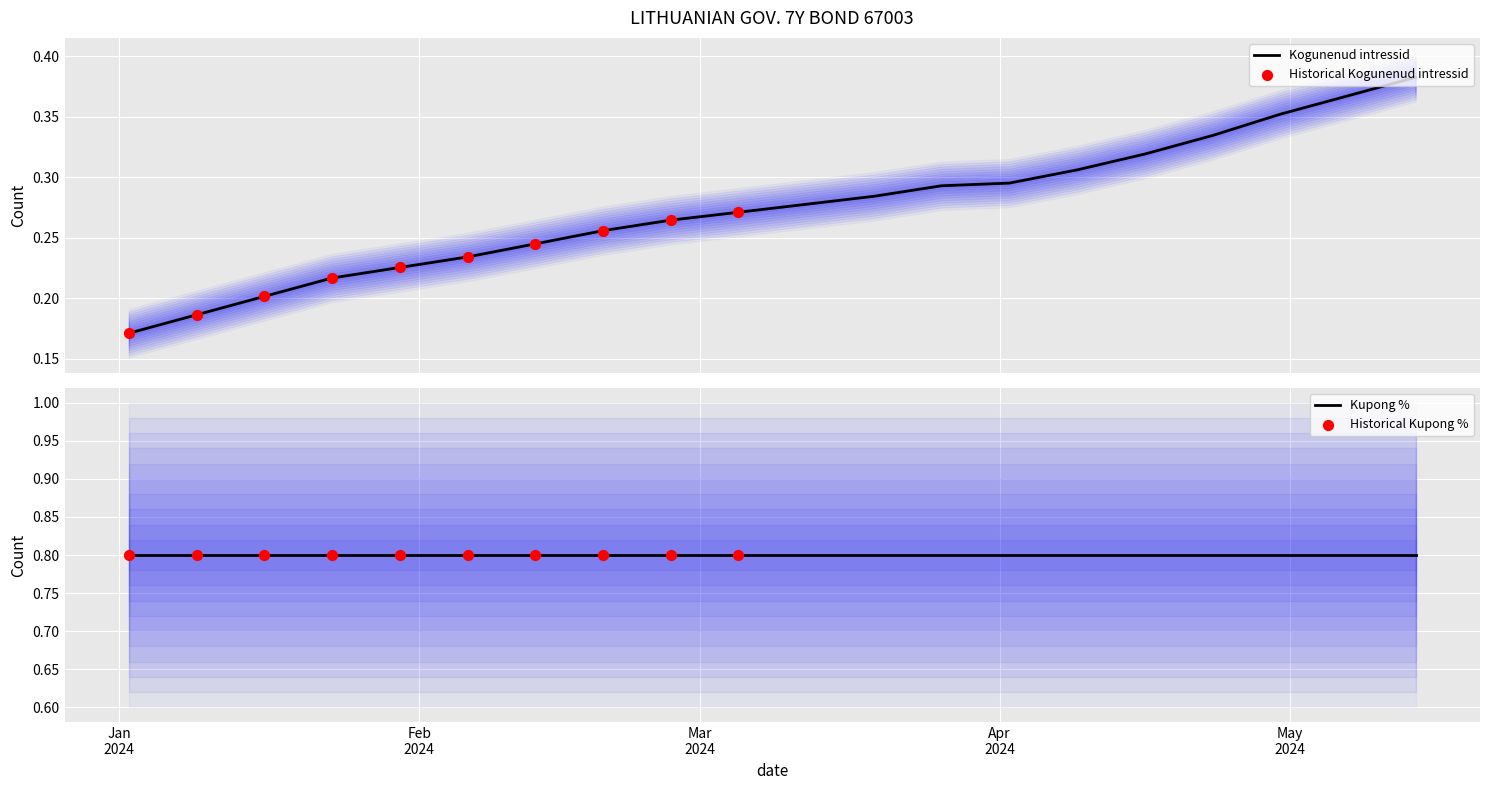

Between 2024-01-30 and 2024-05-07, which is larger?

2024-05-07